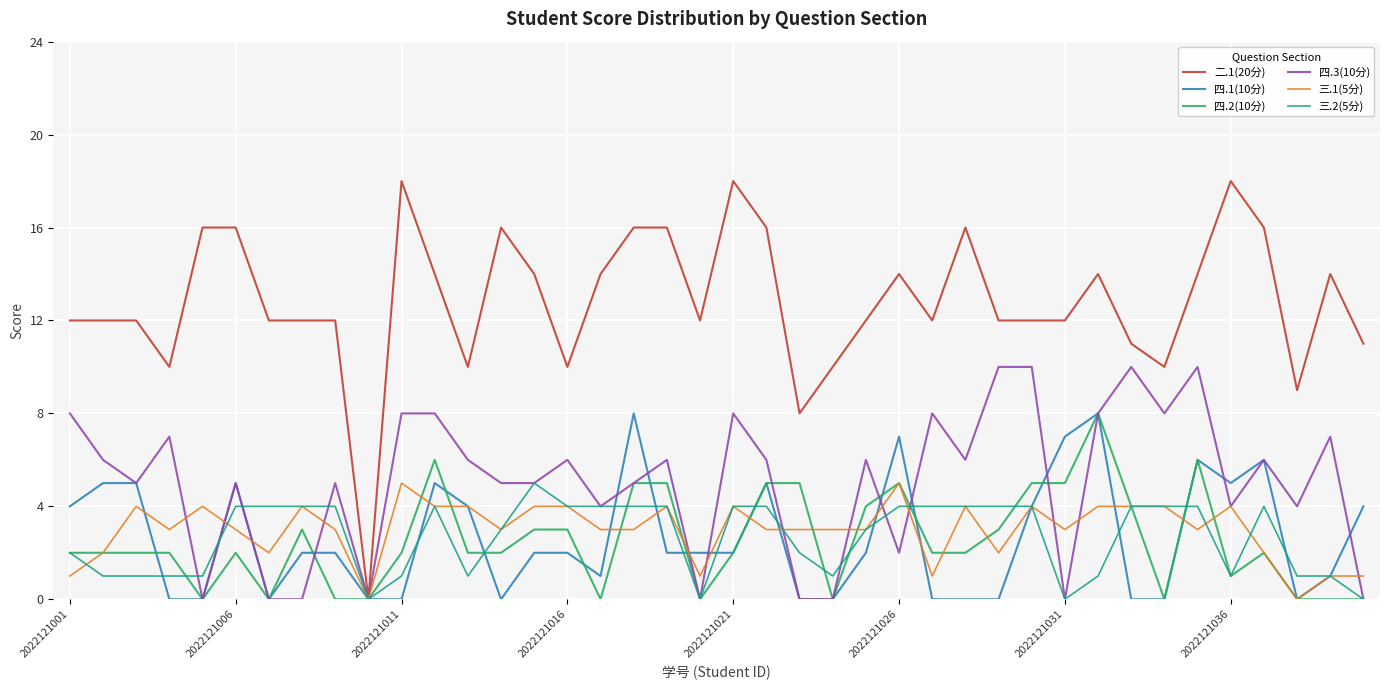

Which series has the largest total across all categories?

二.1(20分)